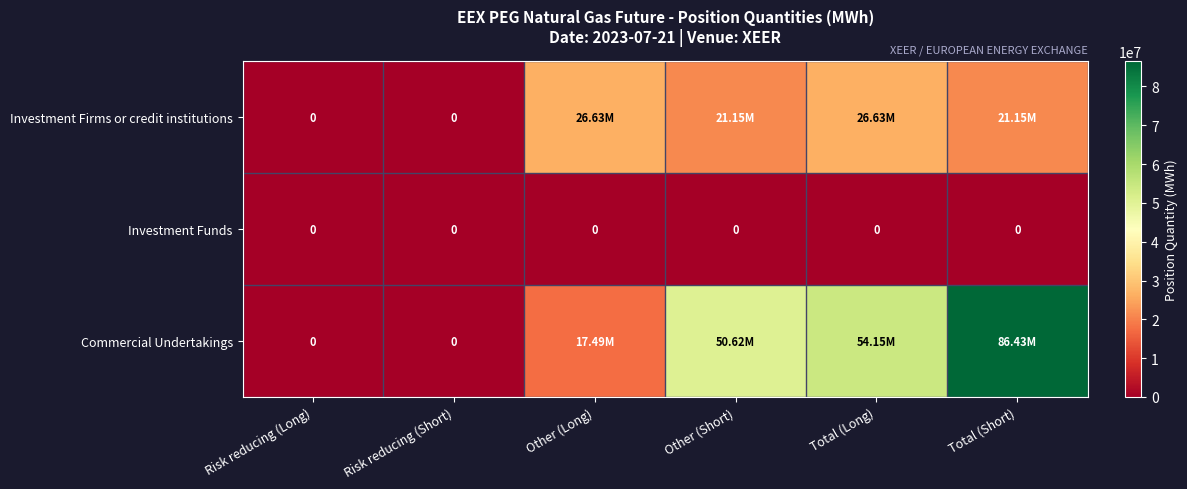

At which label is Investment Funds closest to 0?

Risk reducing (Long)